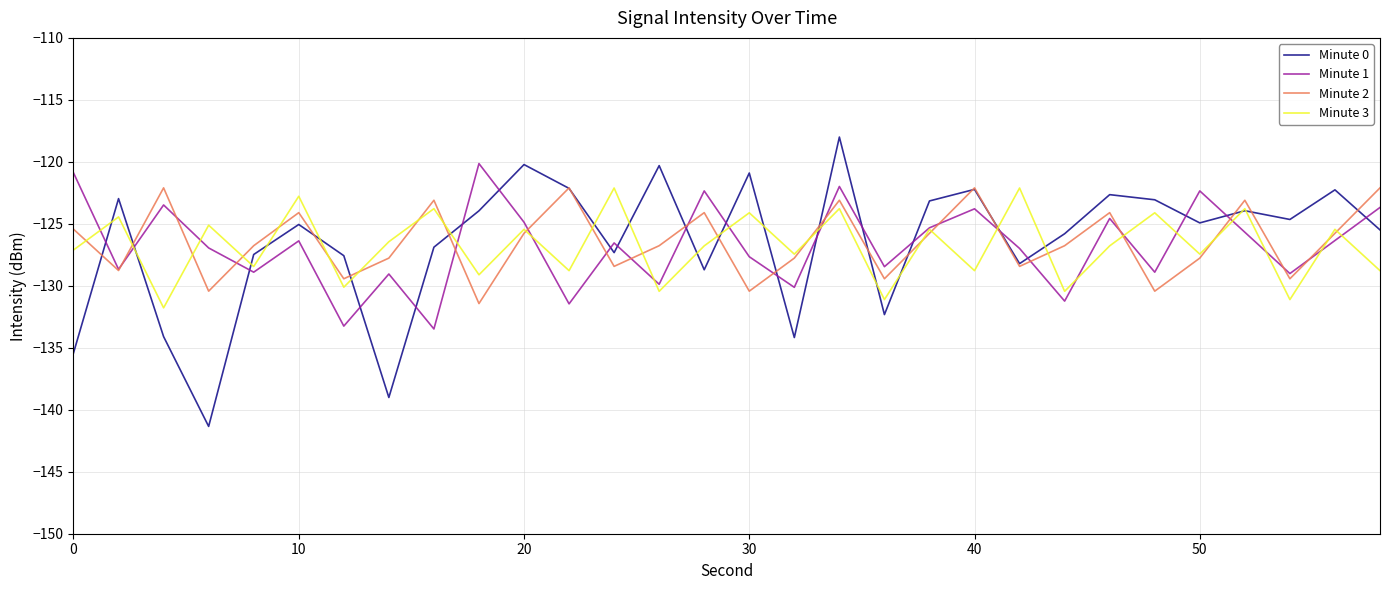

Which series has the largest range (max minus min)?

Minute 0